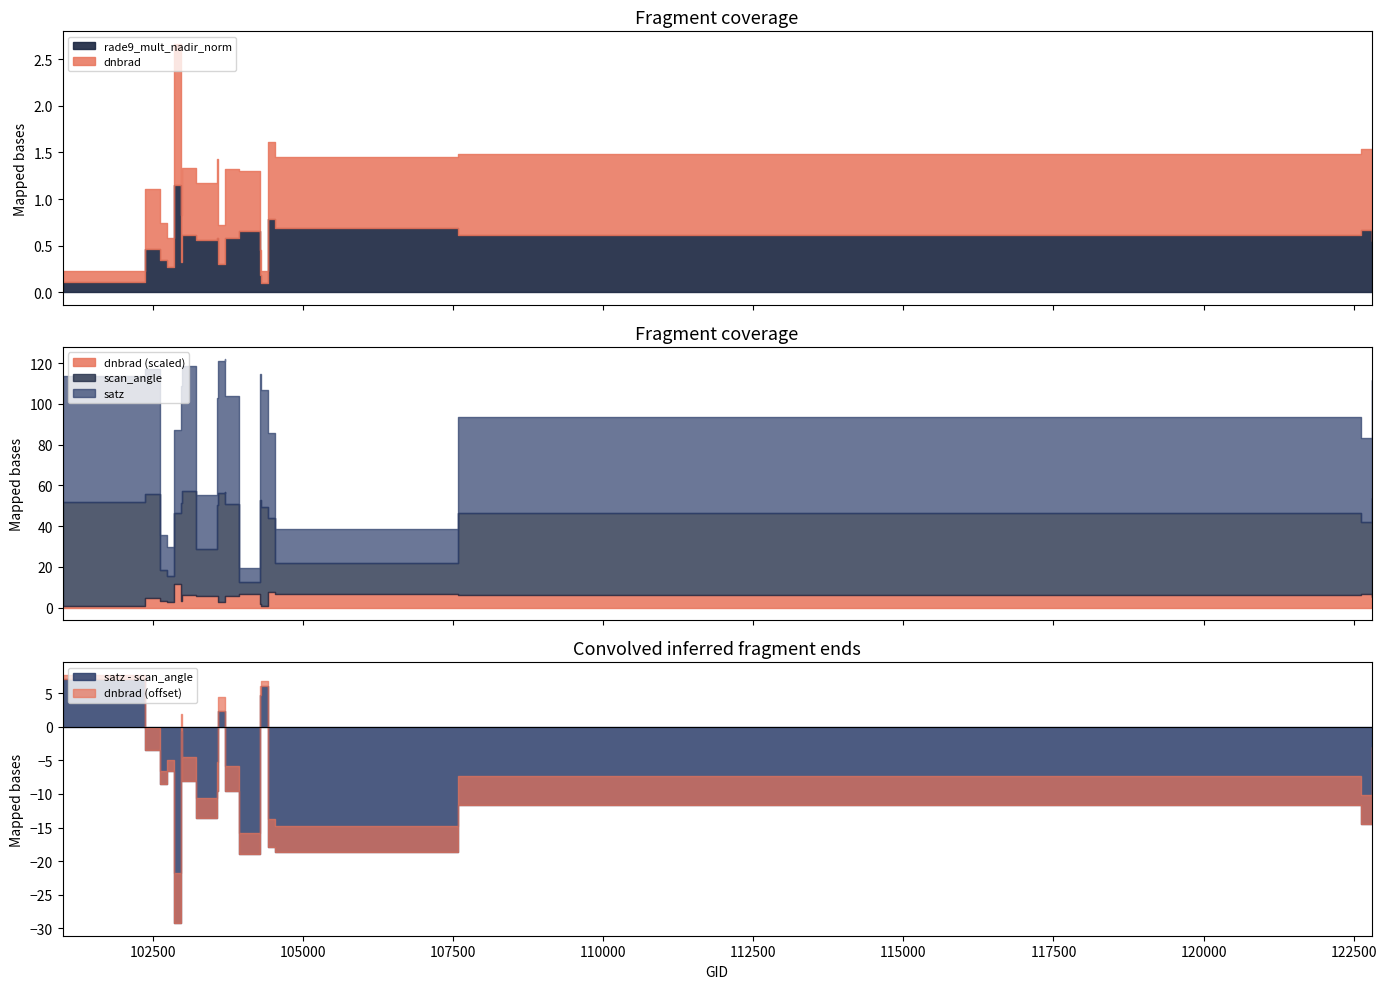

Does the chart display data point markers on the line(s)?

No